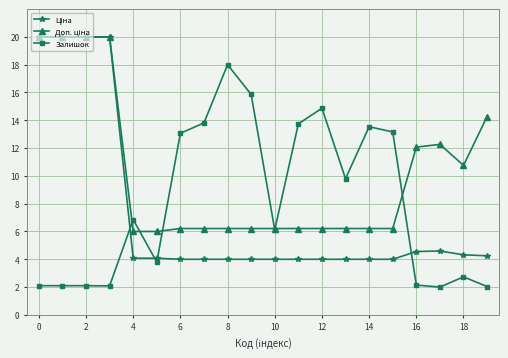

At how many categories does at least one series exceed 8?

17